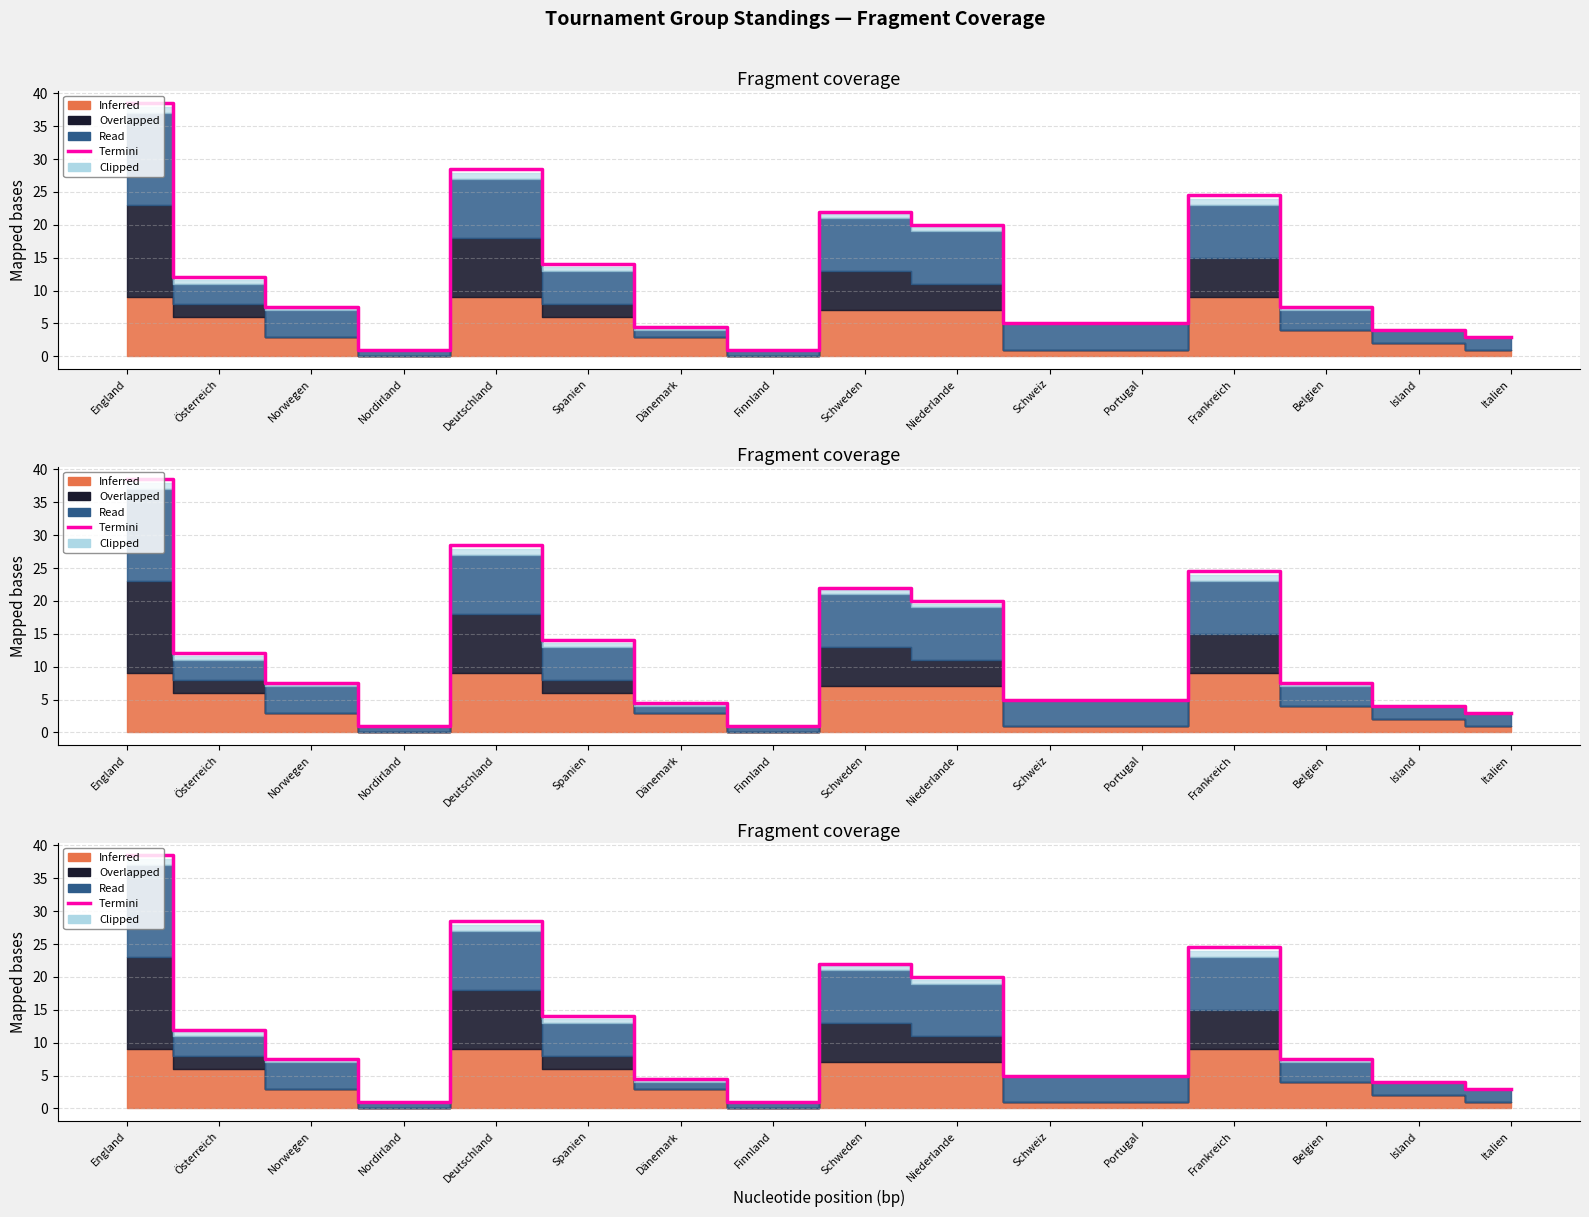

Between Finnland and Niederlande, which is larger?

Niederlande